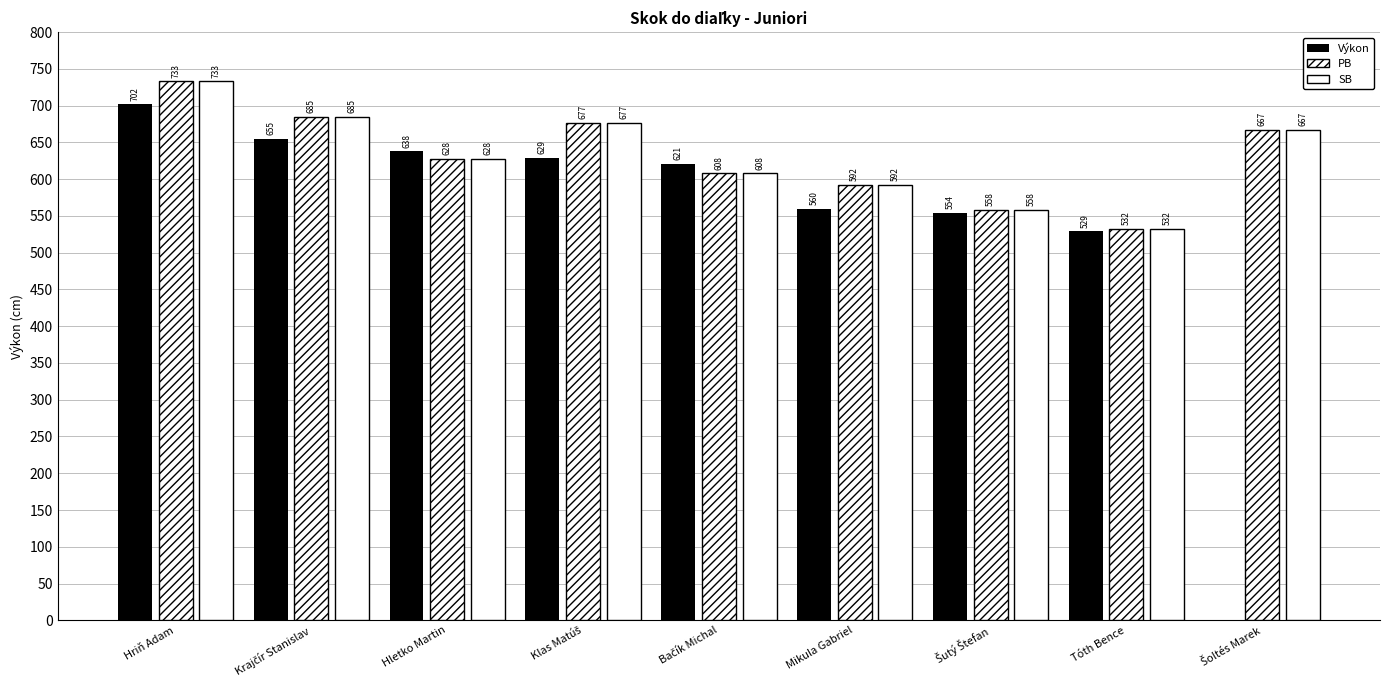

Which series has the largest range (max minus min)?

Výkon